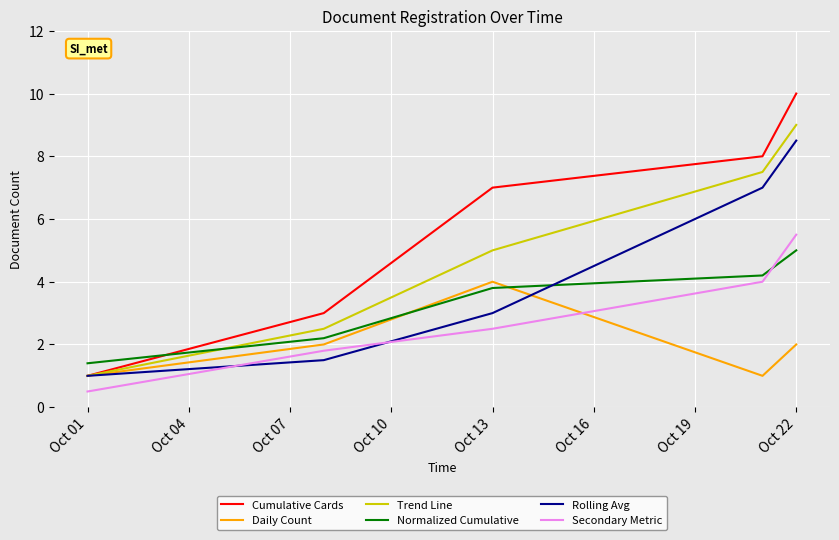

What is the smallest value displayed?

0.5